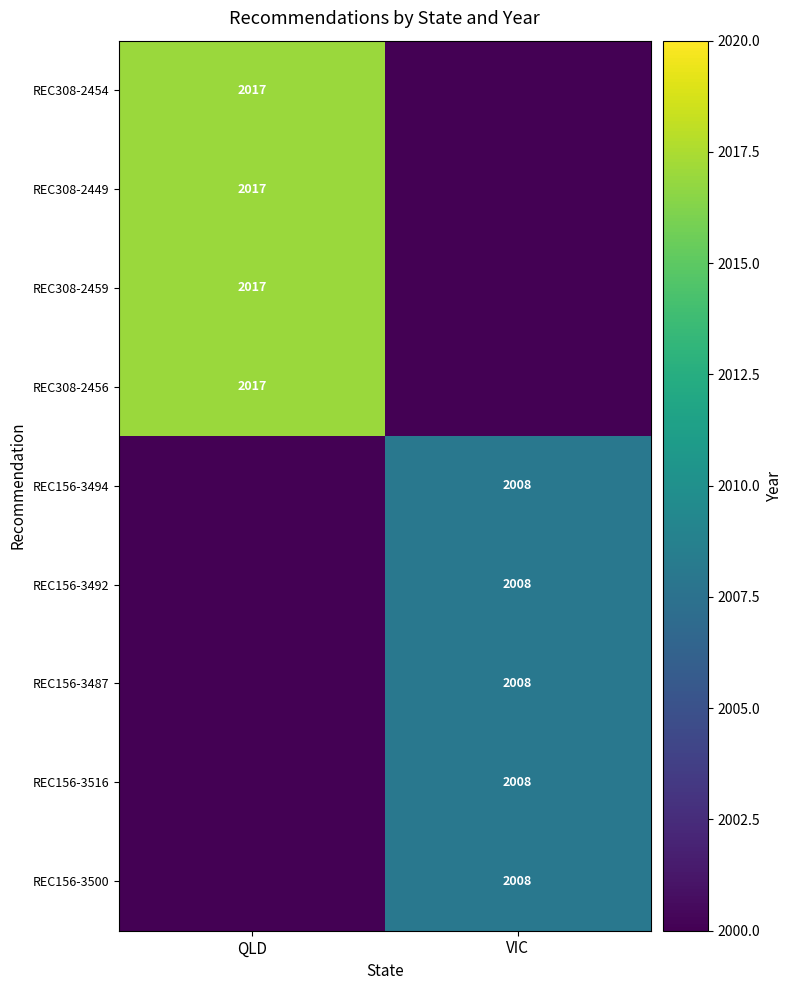

Which label corresponds to the largest value in the chart?

QLD